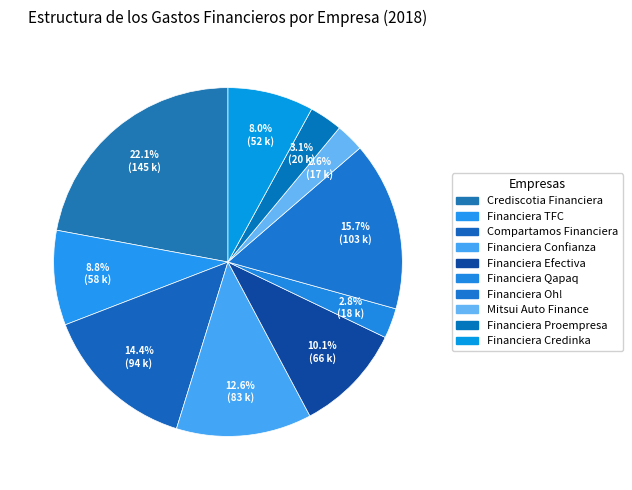

Count the number of slices in the pie.

10